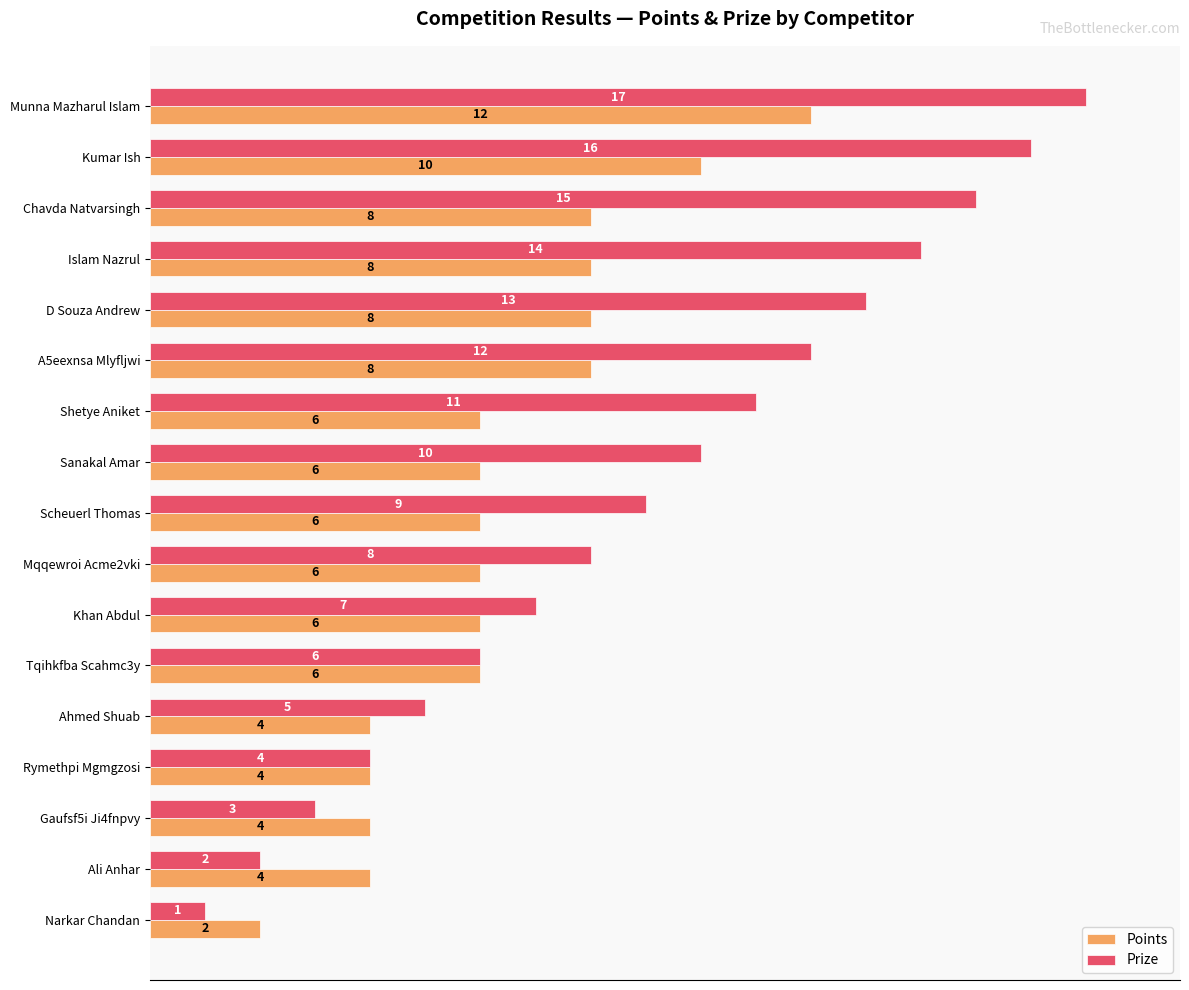

What are all the series names shown in the legend?

Points, Prize